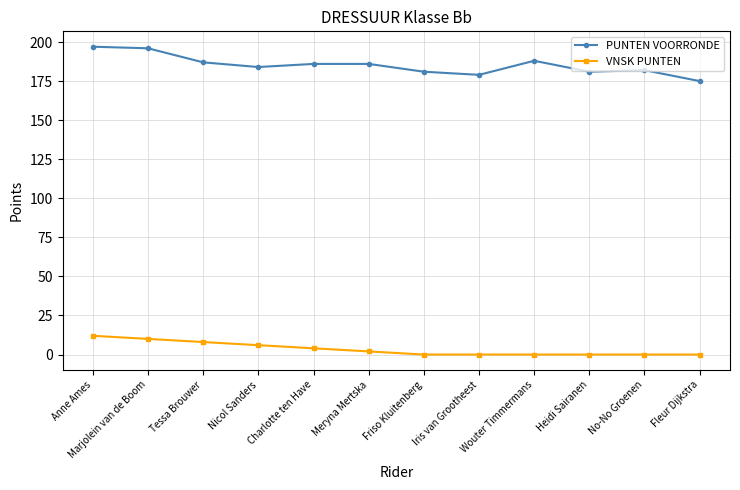

True or false: PUNTEN VOORRONDE and VNSK PUNTEN cross at least once.

False